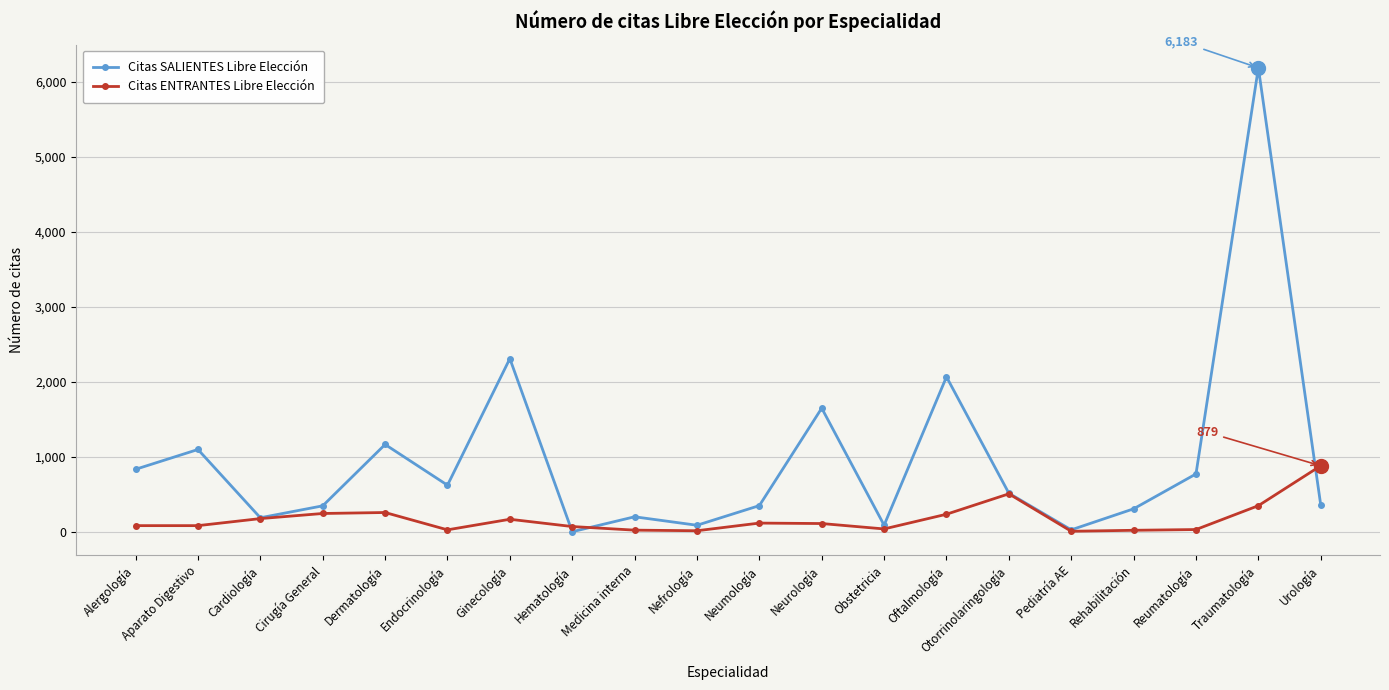

True or false: Citas ENTRANTES Libre Elección and Citas SALIENTES Libre Elección cross at least once.

True